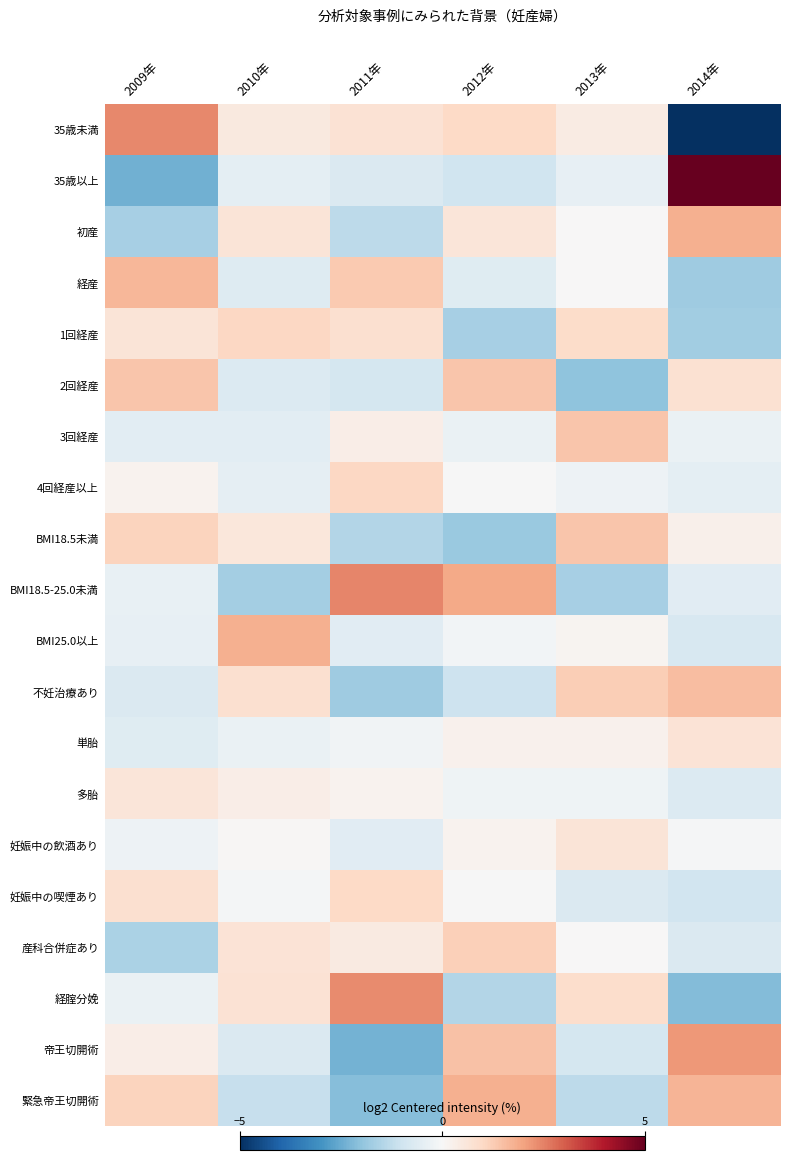

Which series has the largest range (max minus min)?

35歳以上